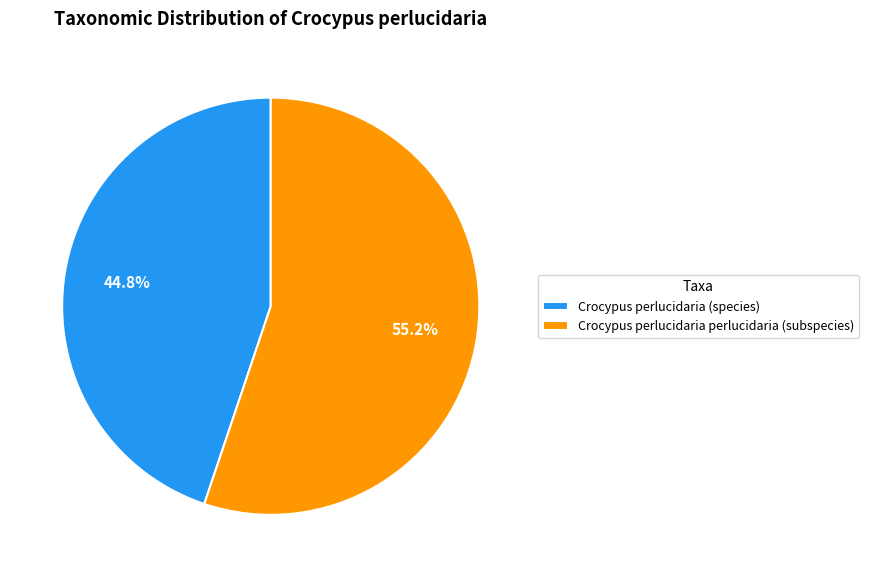

How many slices are in this pie chart?

2